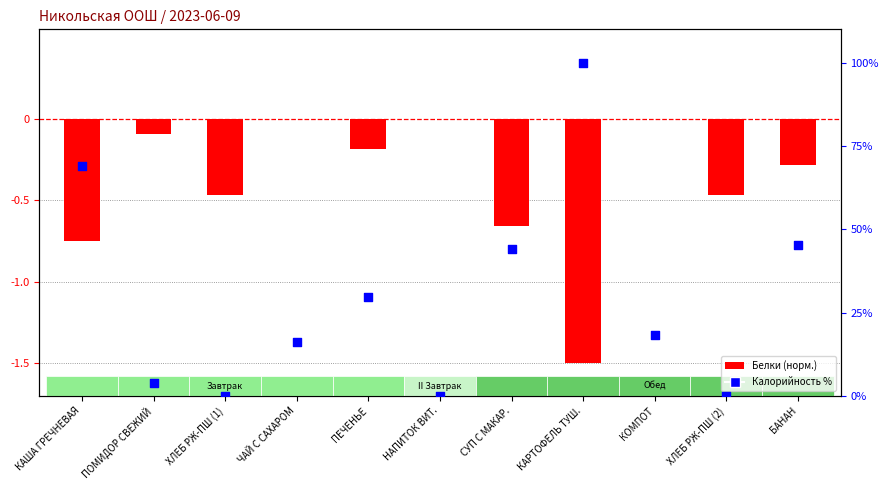

Is the value of Калорийность % at БАНАН greater than the value of Белки (норм.) at ХЛЕБ РЖ-ПШ (1)?

Yes